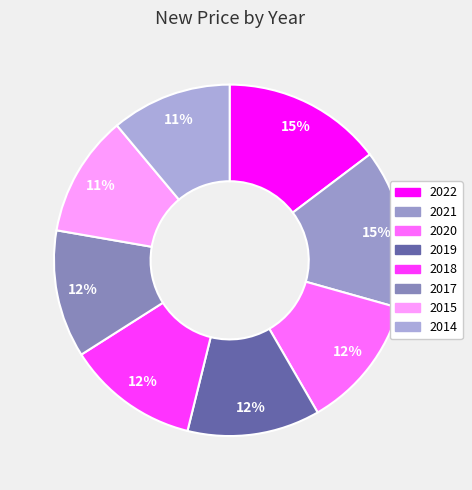

Approximately how many times larger is the value at 2018 compared to 2022?

0.8